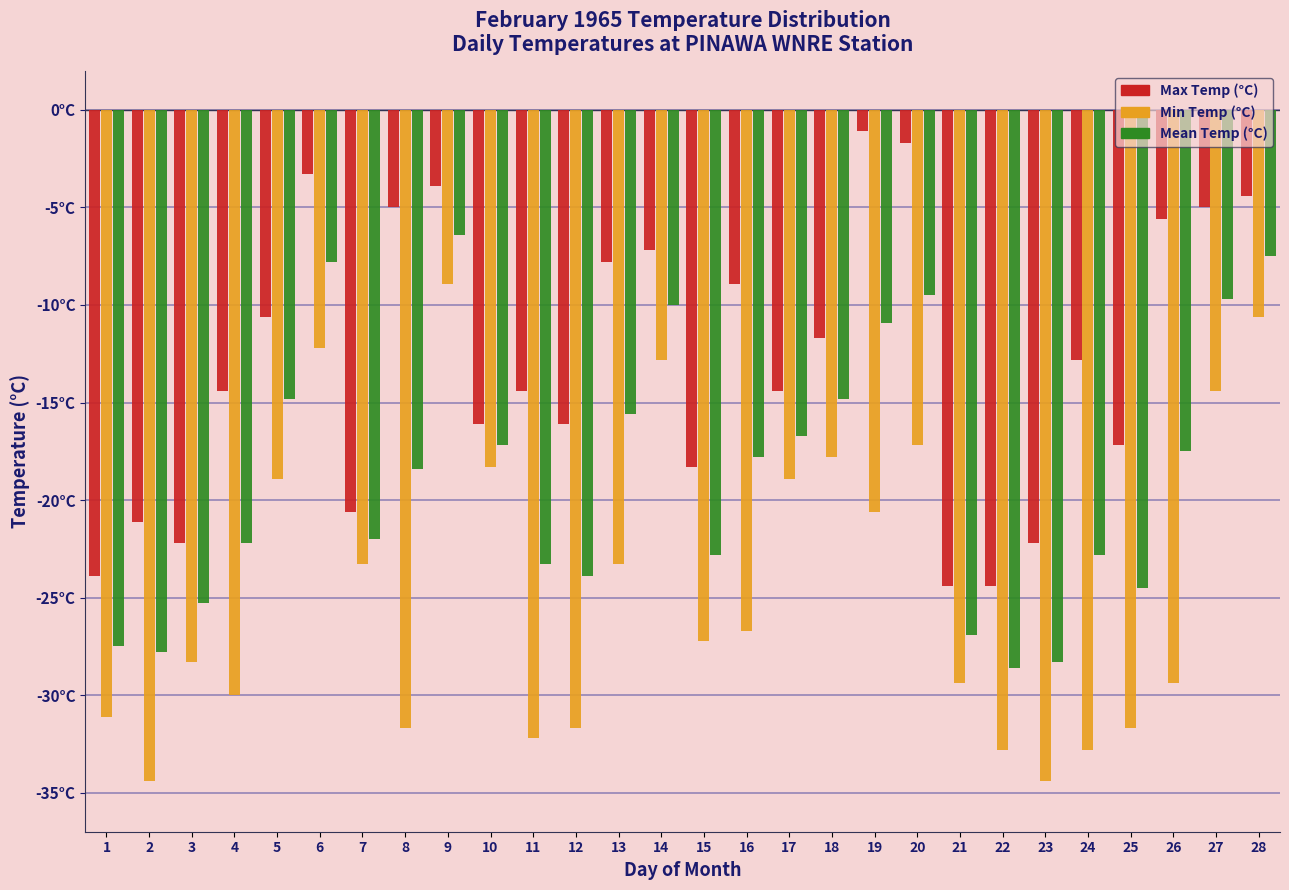

What are all the series names shown in the legend?

Max Temp (°C), Min Temp (°C), Mean Temp (°C)